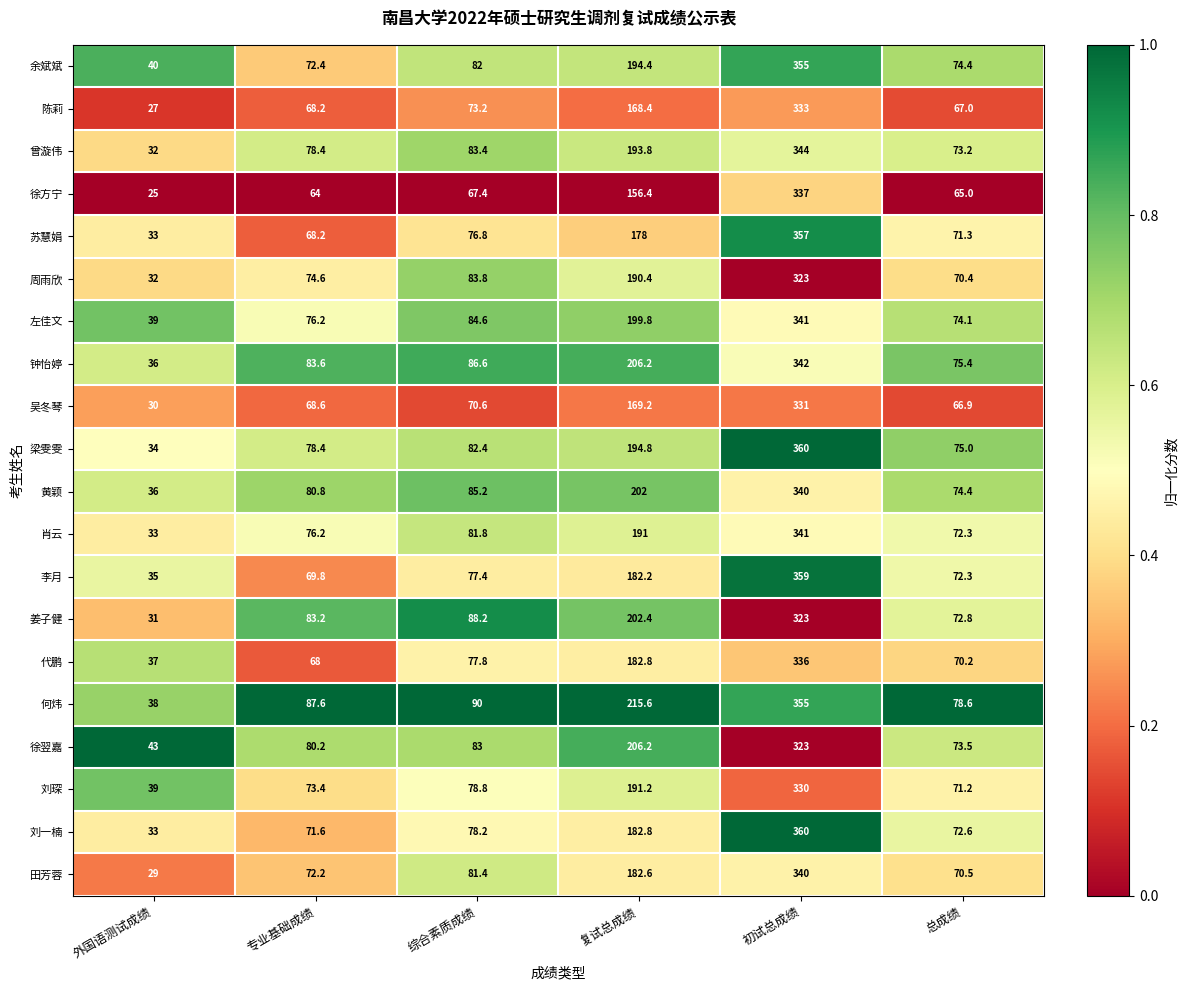

Count the number of categories in the chart.

6